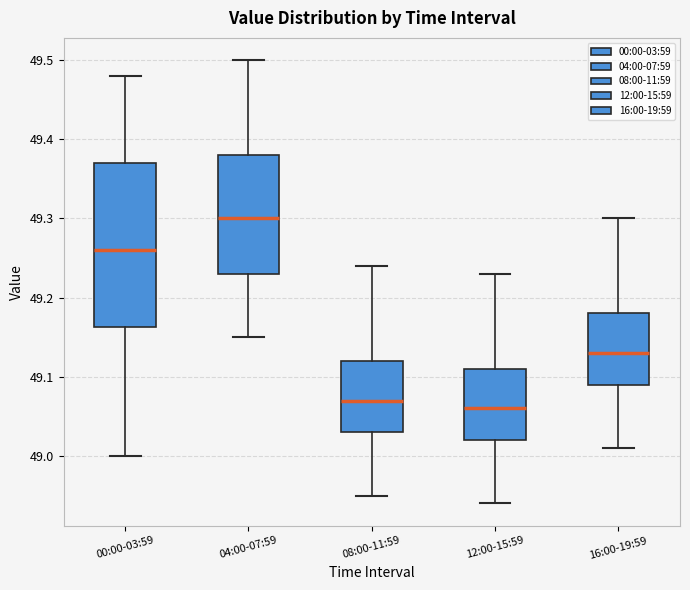

Reading left to right, read every box against the y-axis: the position of its median line, the range the box covers, and the ends of its whiskers. The values are not printed on the chart, so give them approximately, as read against the axis.

00:00-03:59: median 49.26, box 49.16 to 49.37, whiskers 49.00 to 49.48
04:00-07:59: median 49.30, box 49.23 to 49.38, whiskers 49.15 to 49.50
08:00-11:59: median 49.07, box 49.03 to 49.12, whiskers 48.95 to 49.24
12:00-15:59: median 49.06, box 49.02 to 49.11, whiskers 48.94 to 49.23
16:00-19:59: median 49.13, box 49.09 to 49.18, whiskers 49.01 to 49.30